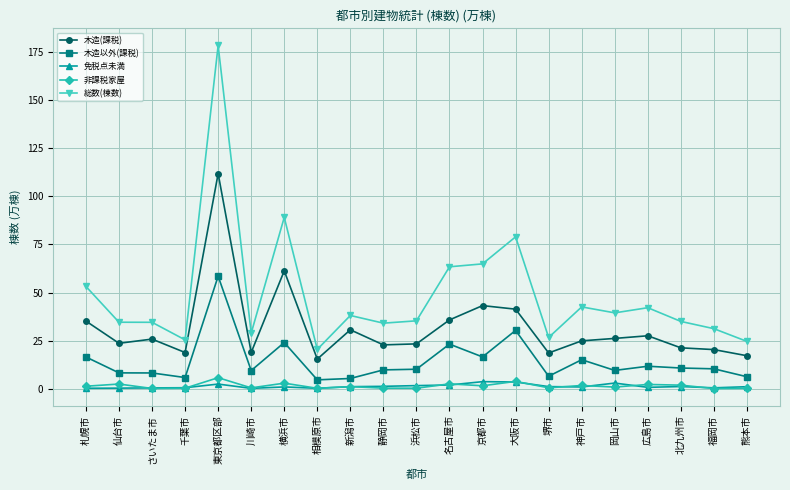

True or false: 木造(課税) has more than 2 interior local peaks.

True